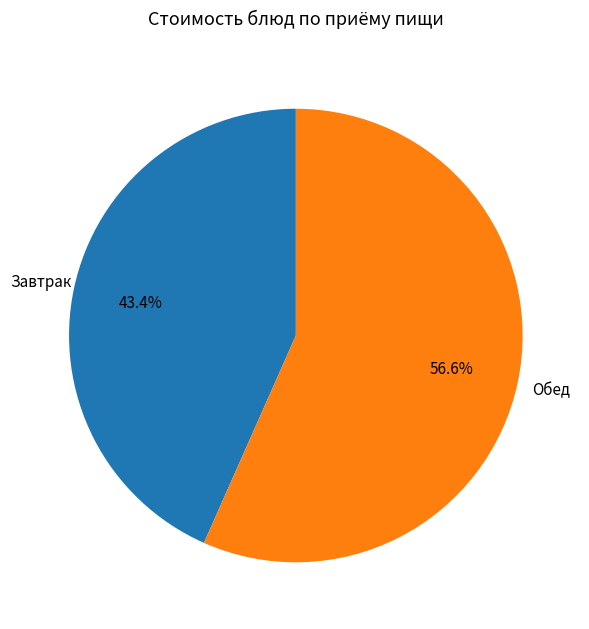

Count the number of slices in the pie.

2